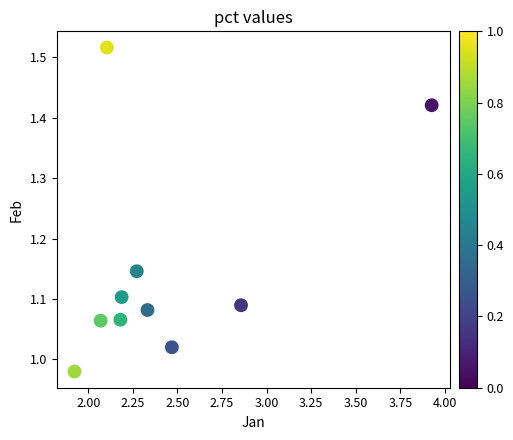

What is the range of X values (max minus min)?

2.0